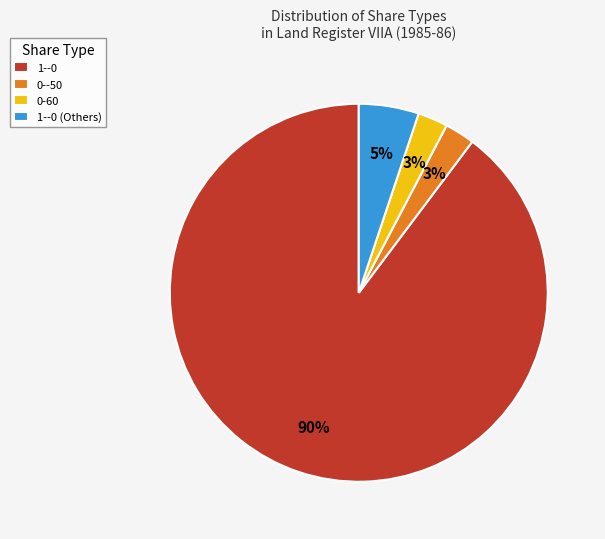

To the nearest percent, what is the average slice percentage?

25%